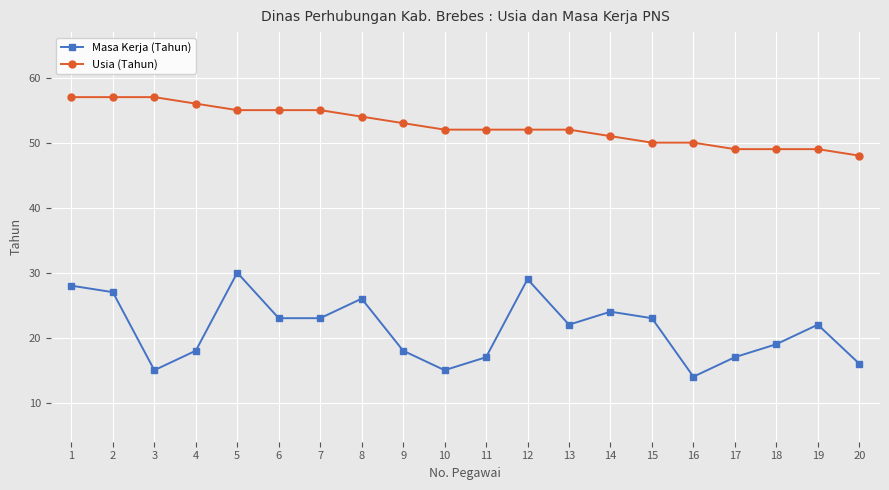

True or false: Masa Kerja (Tahun) has more than 2 points higher than both neighbors.

True